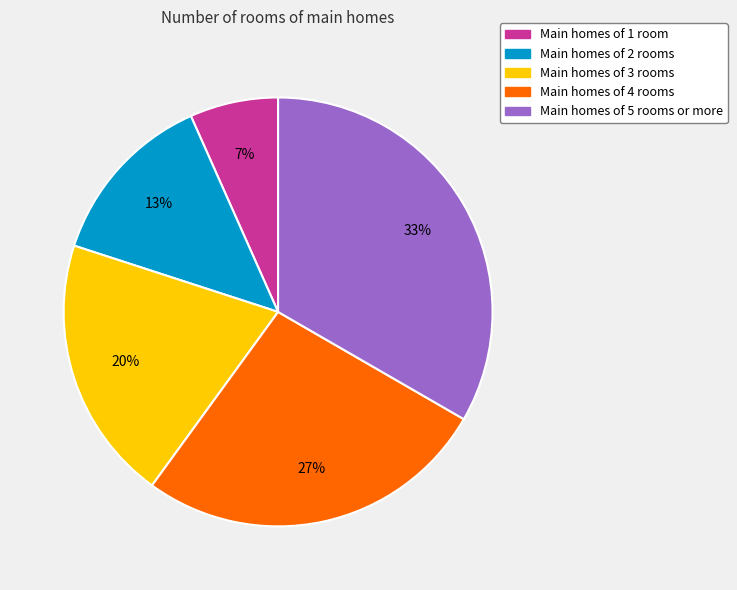

How many slices are in this pie chart?

5